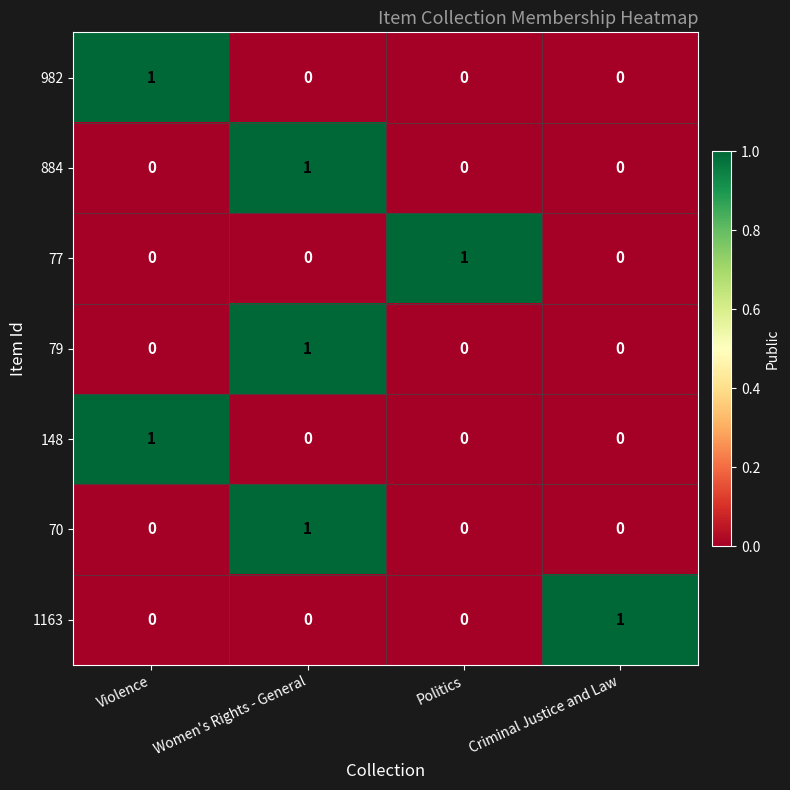

At how many categories does at least one series exceed 0?

4